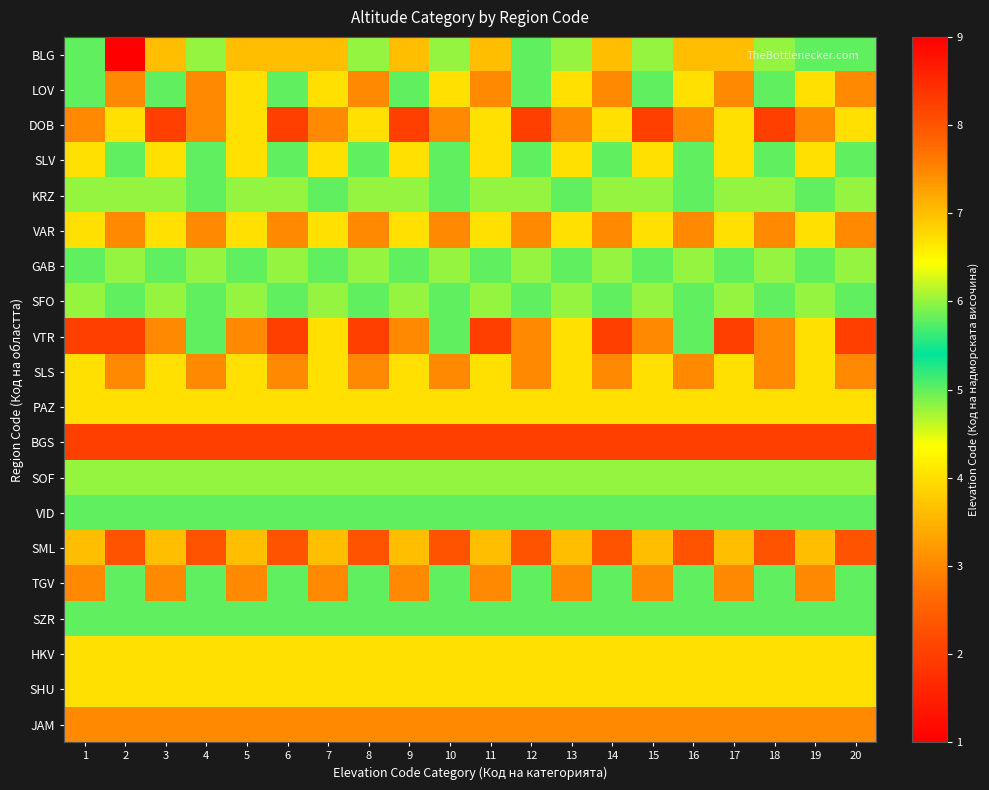

Which label corresponds to the smallest value in the chart?

2